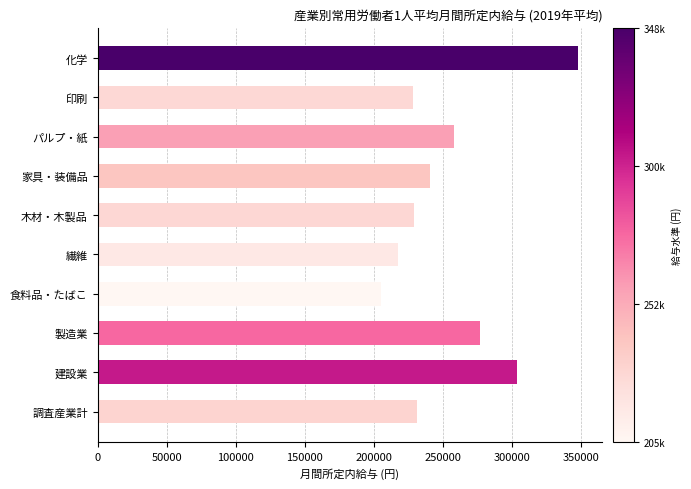

Which label corresponds to the smallest value in the chart?

食料品・たばこ